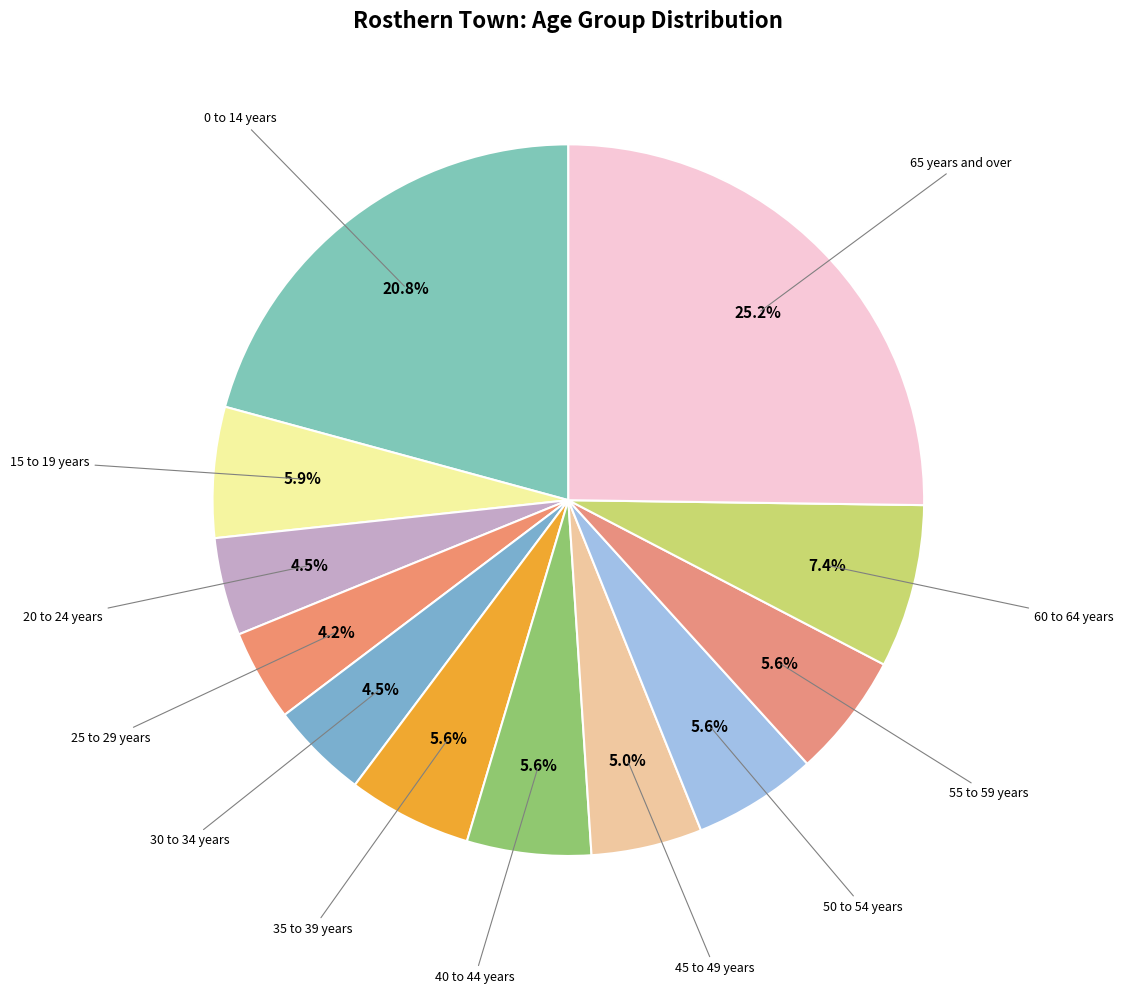

How many segments does this pie chart have?

12